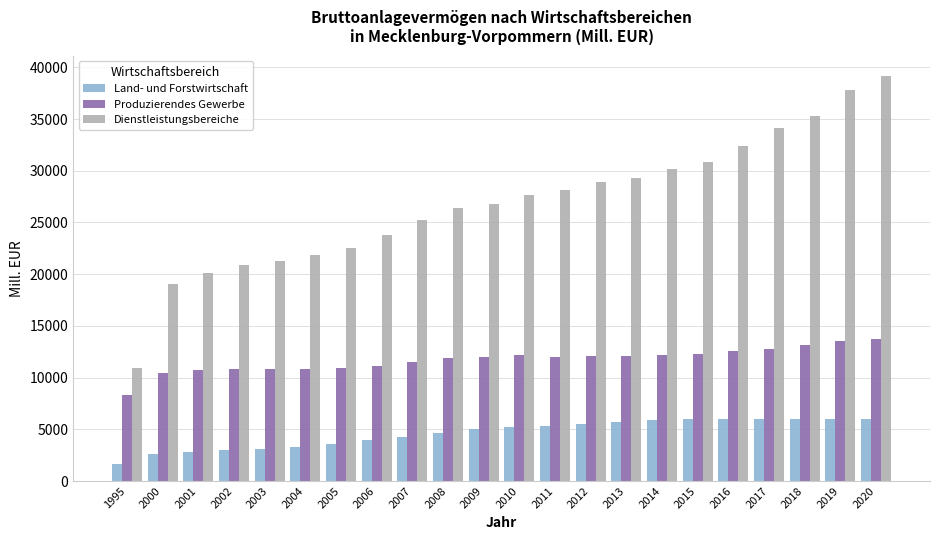

What is the difference between the second highest and minimum values in the Land- und Forstwirtschaft series?

4390.0